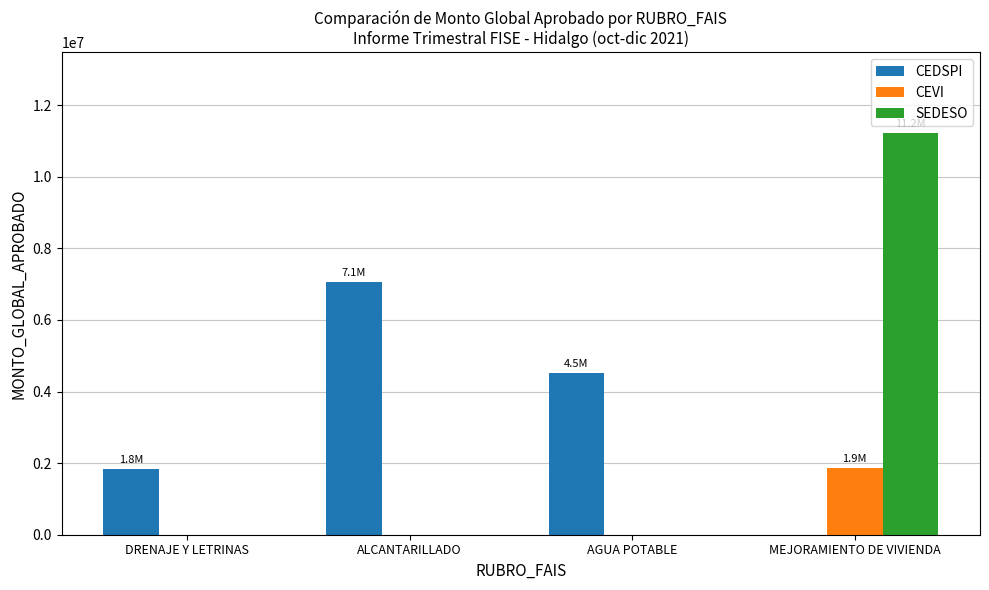

The CEDSPI series shows 2408471.5 at DRENAJE Y LETRINAS. True or false?

False